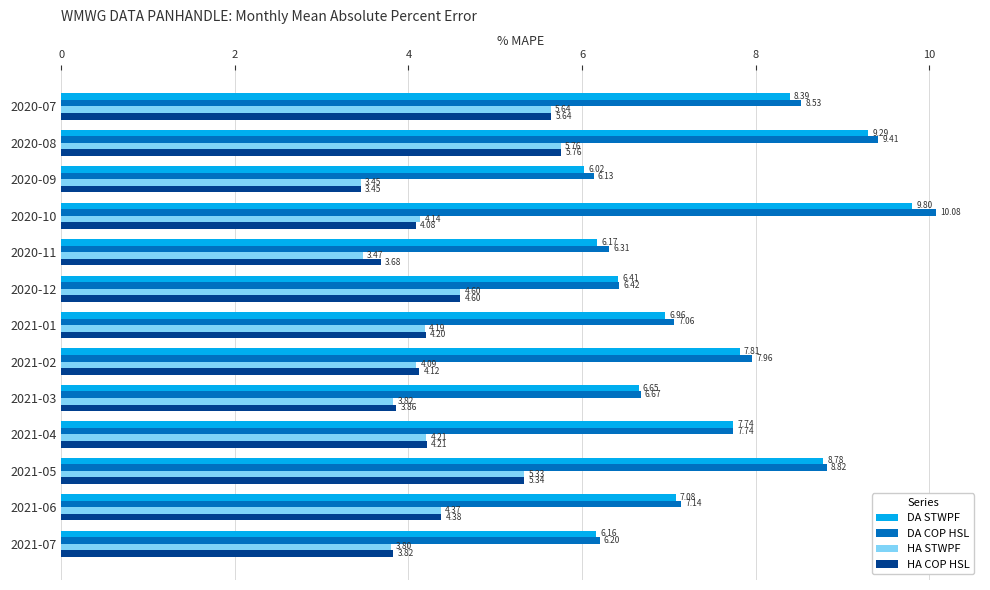

How many data points in DA STWPF are less than 7?

6